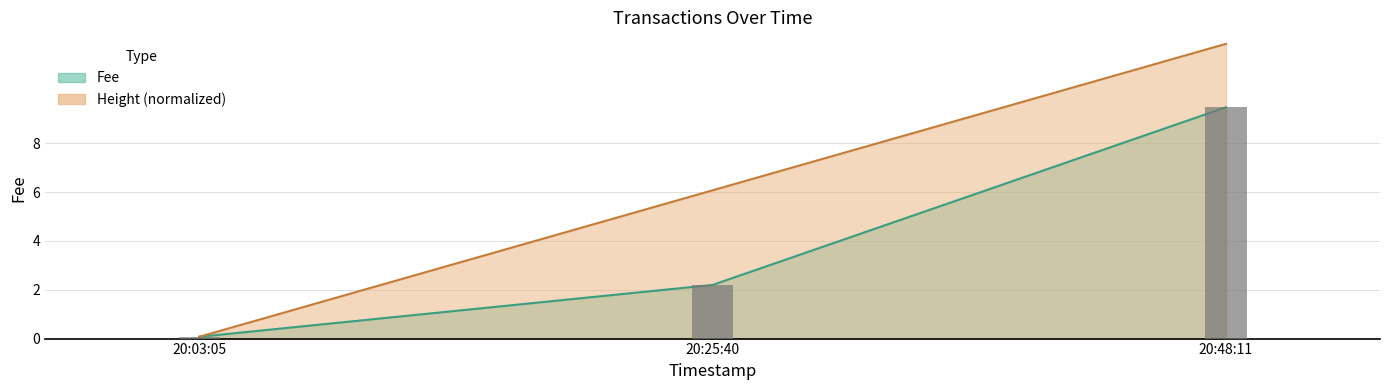

What is the difference between the maximum and minimum values?

9.4